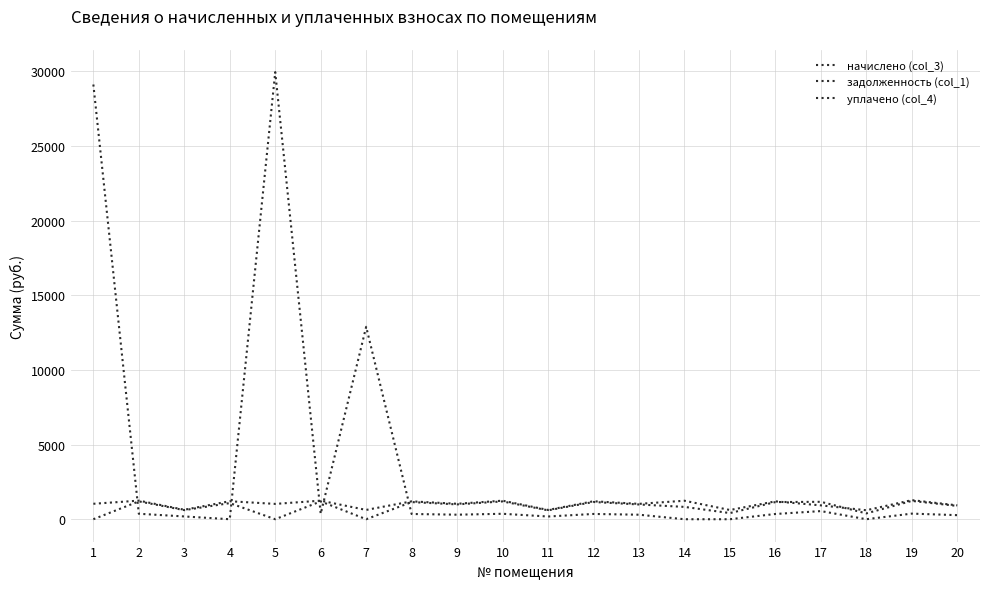

How many values in the начислено (col_3) series are below 1035?

10